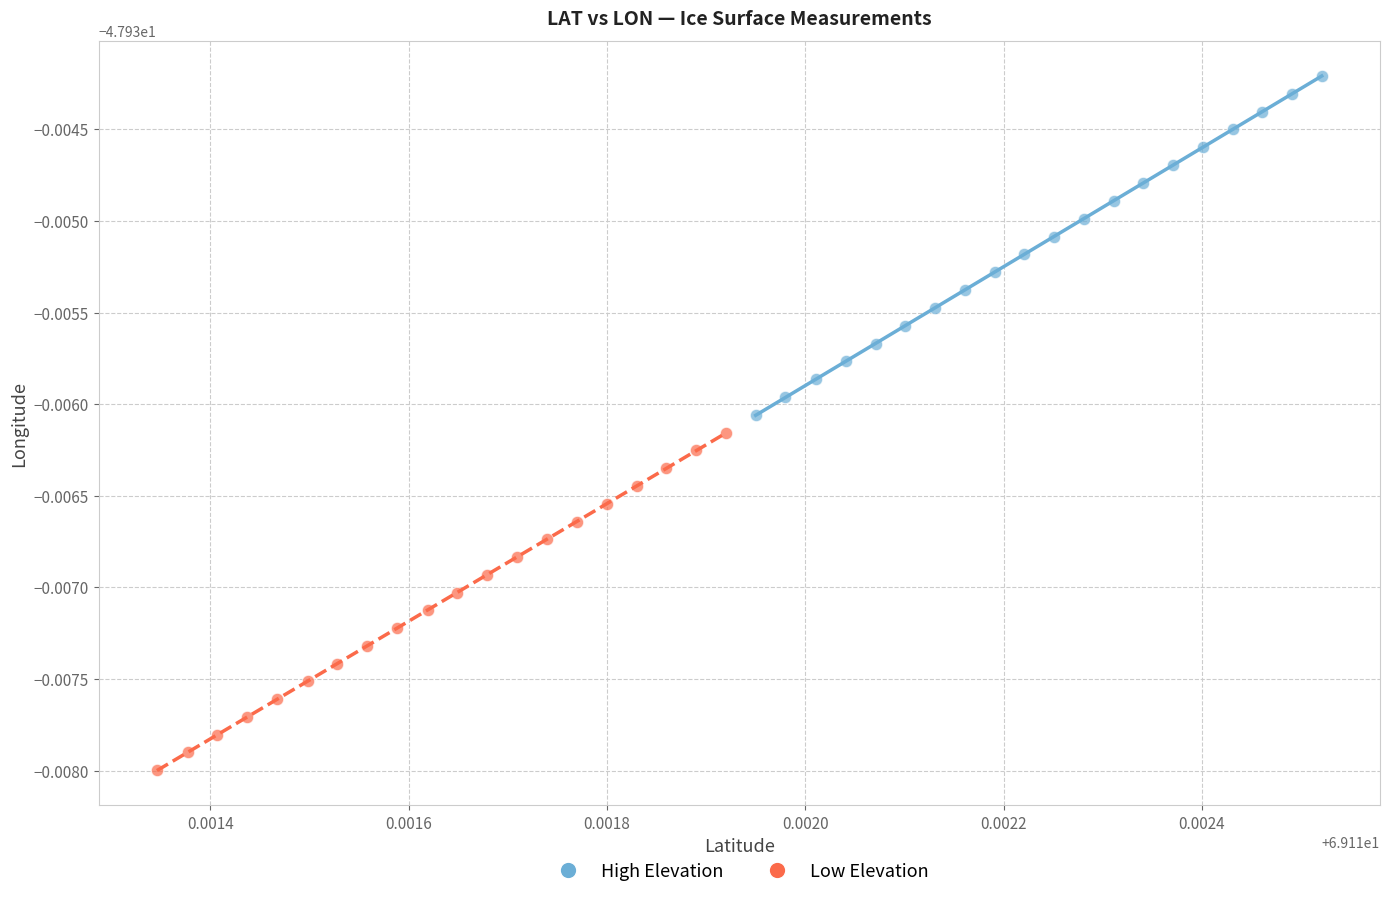

Which series reaches the maximum Y coordinate?

High Elevation